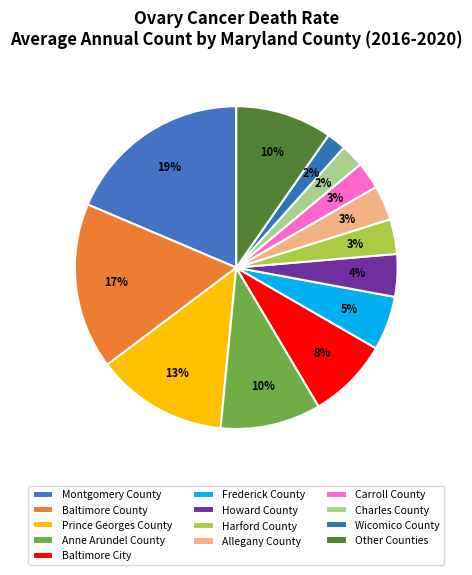

What is the largest slice in the pie chart?

Montgomery County